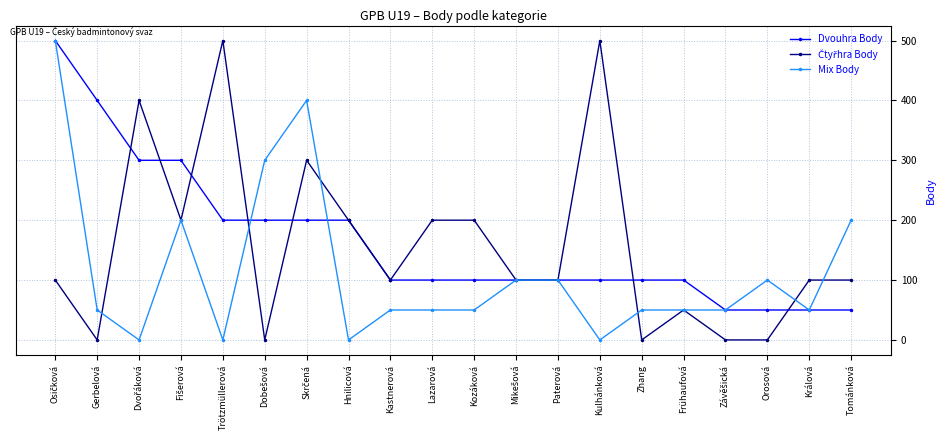

What is the maximum value shown in the chart?

500